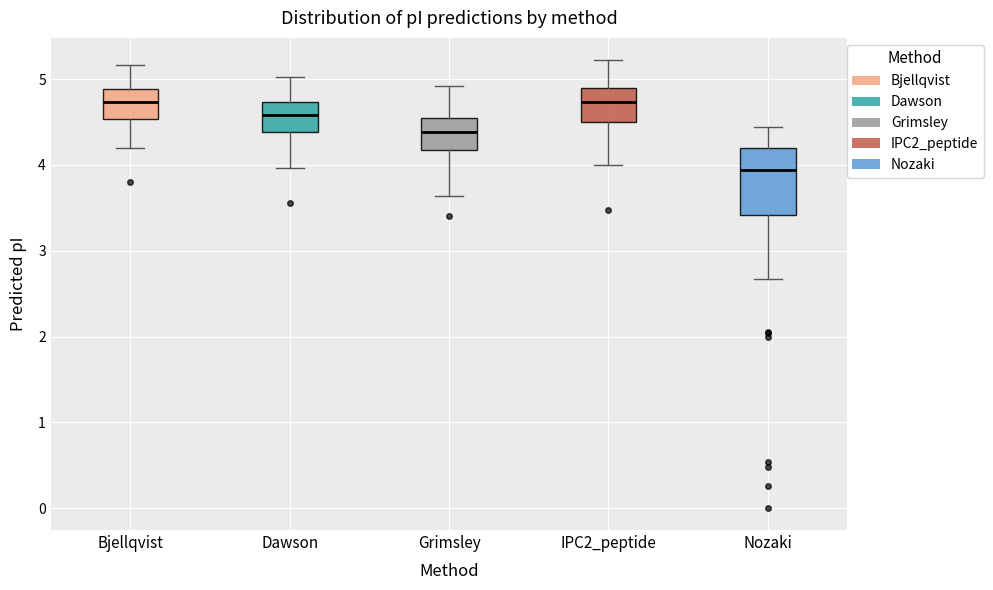

Which box is the tallest, from its lower edge to its upper edge?

Nozaki